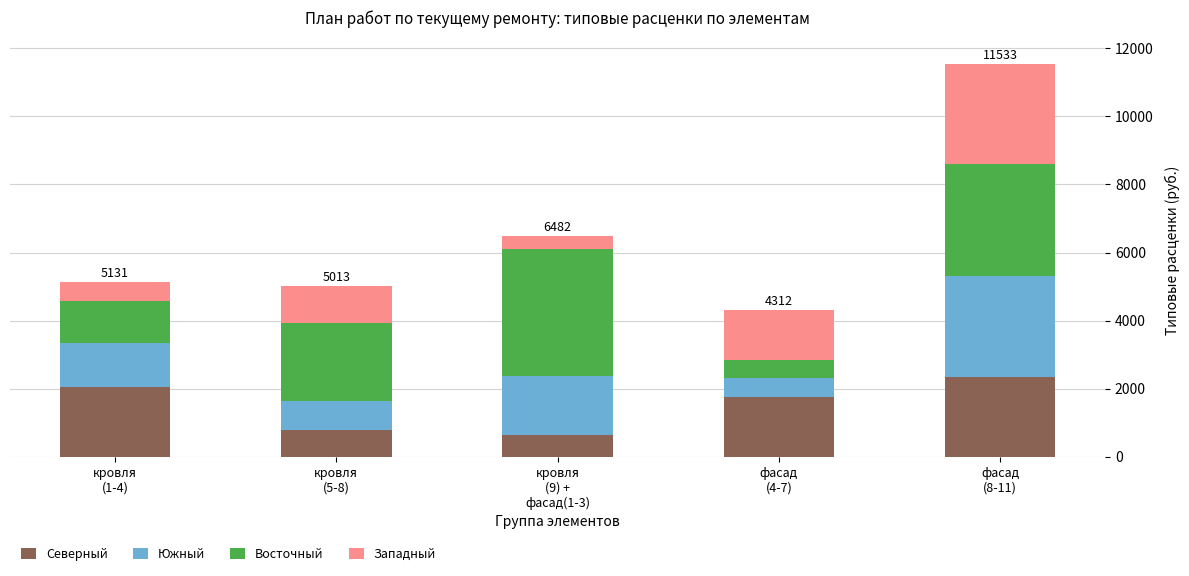

What is the lowest value of the Северный series?

644.9